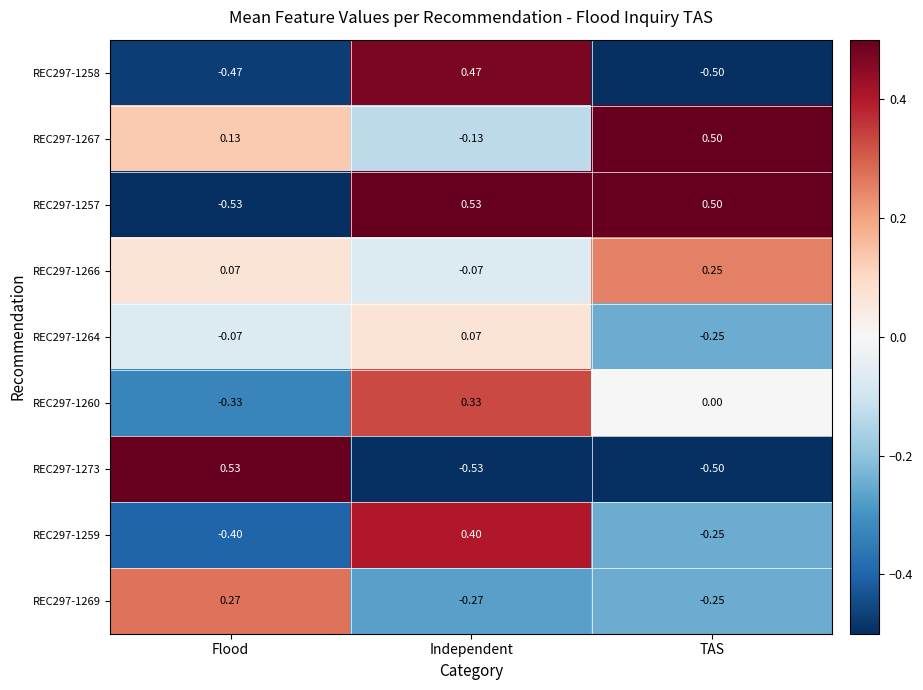

At which category is the sum across all series the highest?

Independent